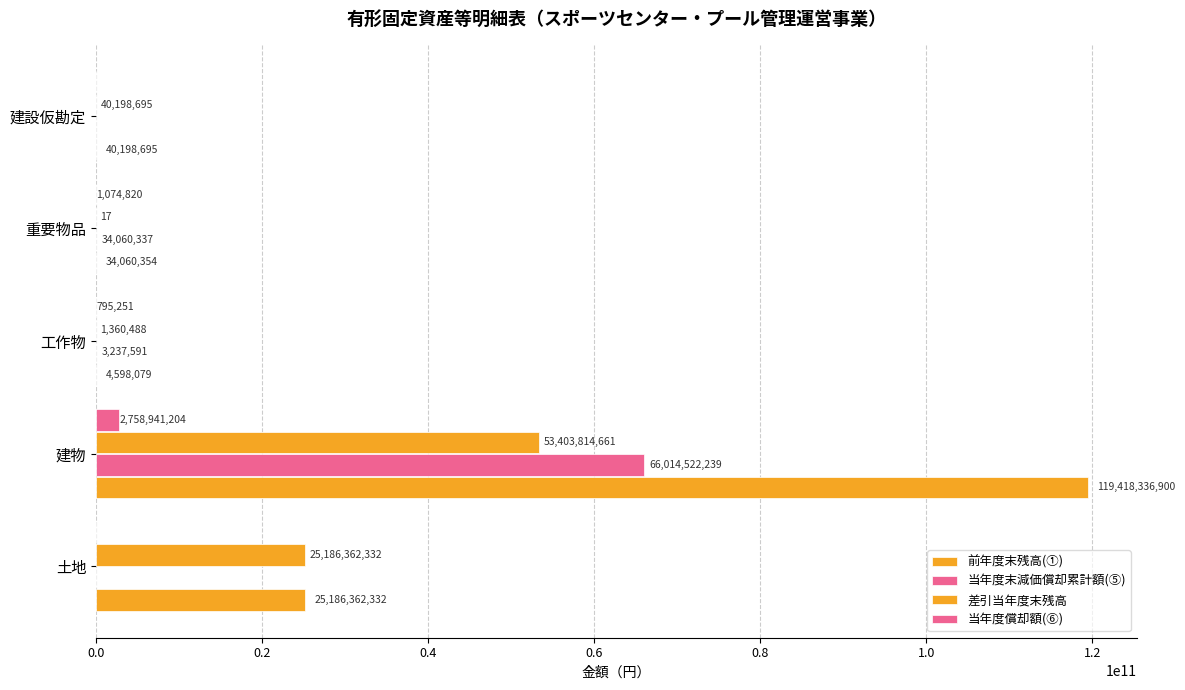

How many series are shown in this chart?

4